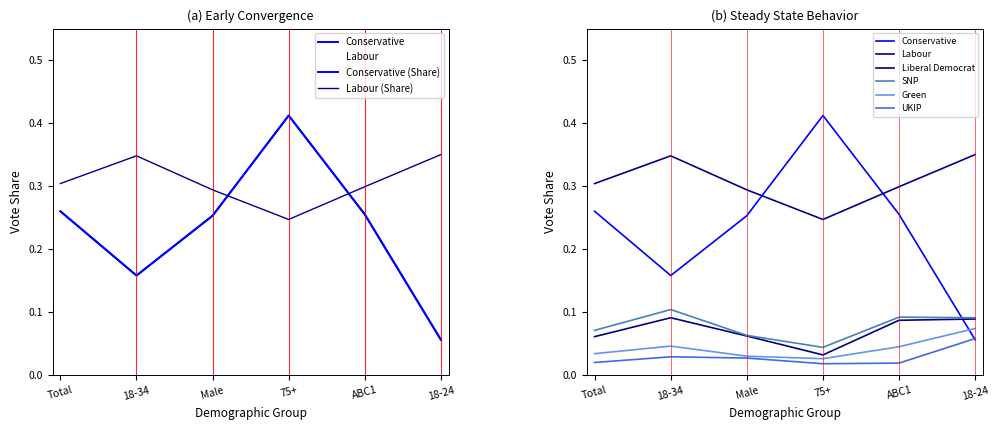

True or false: Green and Conservative intersect in this chart.

True